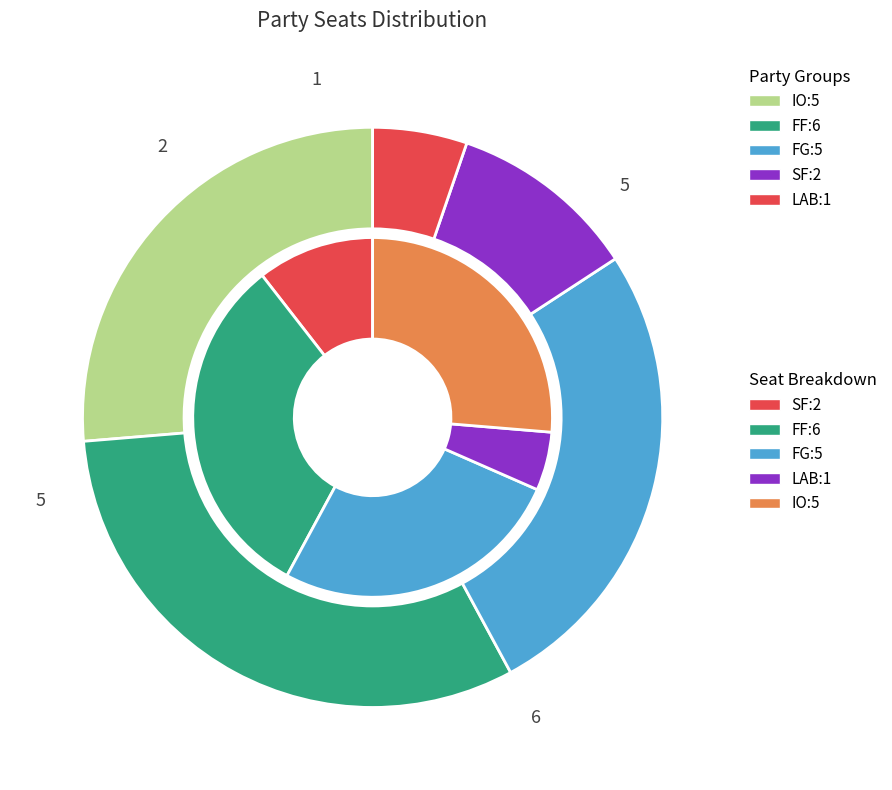

How many segments does this pie chart have?

5